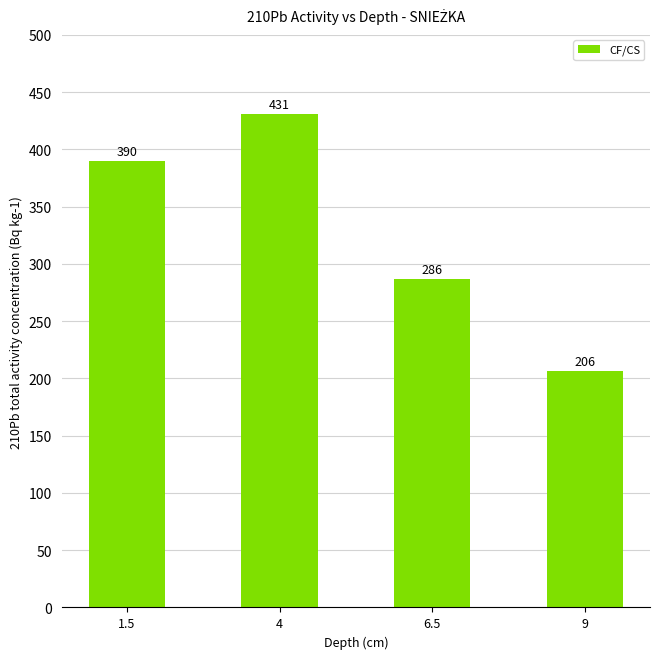

Count the number of categories in the chart.

4